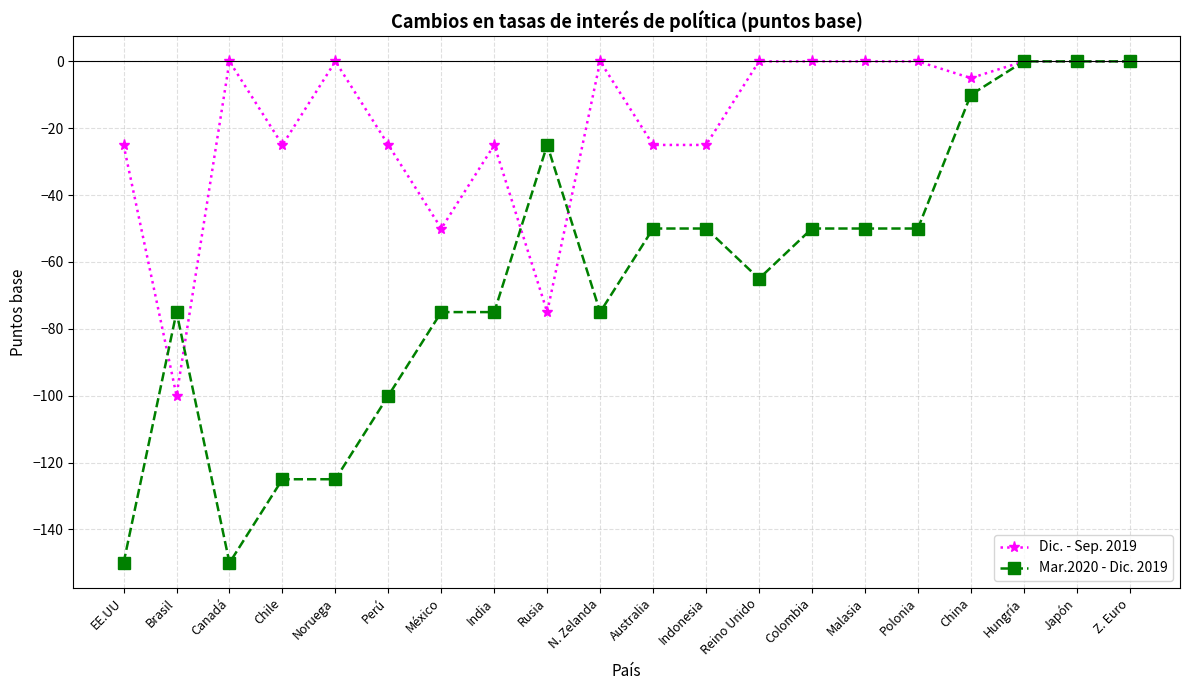

At N. Zelanda, list the series in order from largest to smallest.

Dic. - Sep. 2019, Mar.2020 - Dic. 2019